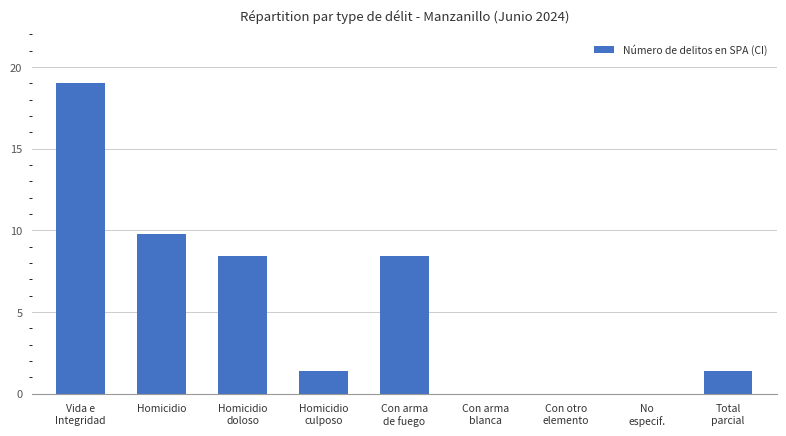

What is the change in value from Homicidio to Con arma
de fuego?

-1.4